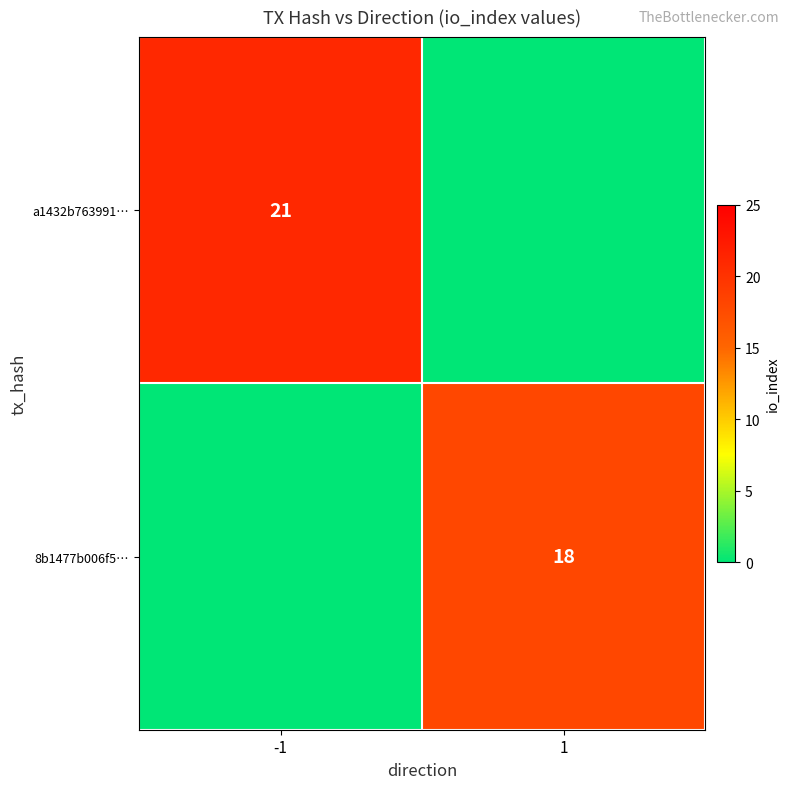

True or false: a1432b763991… has a value of 21 at -1.

True